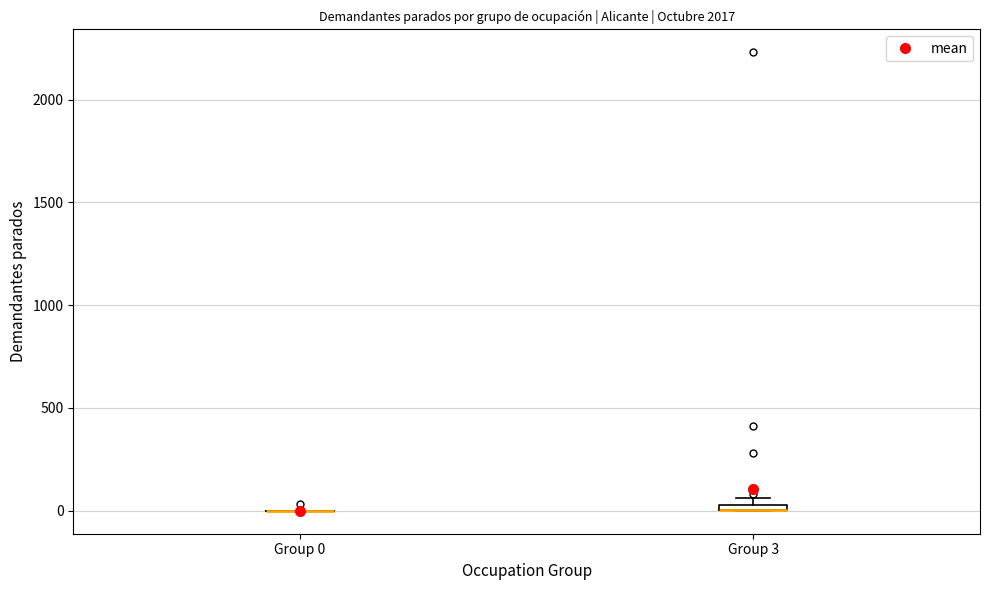

Where is the upper edge of the box for Group 3 on the y-axis? The values are not printed on the chart, so give them approximately, as read against the axis.

50